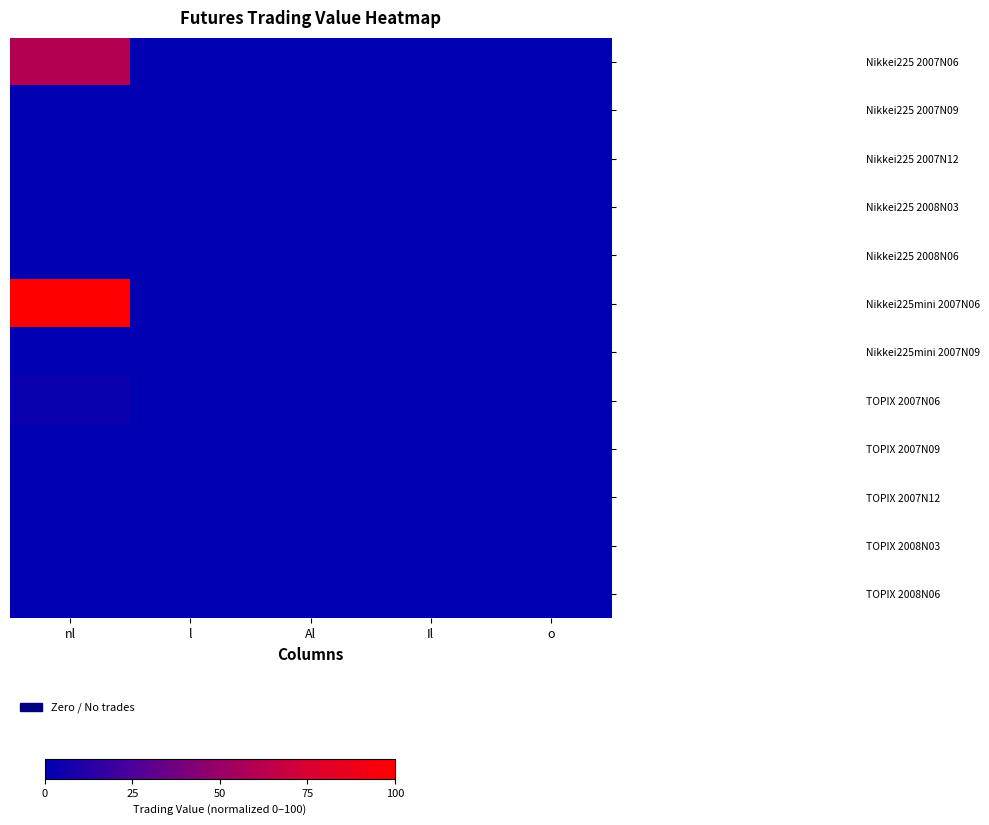

At how many categories does at least one series exceed 14?

1